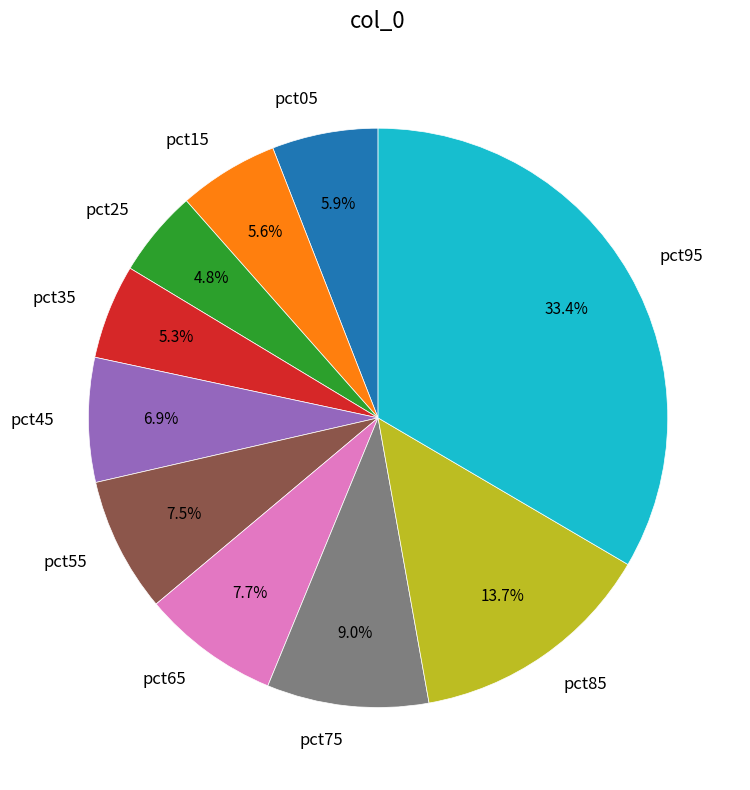

Which has a higher value, pct75 or pct85?

pct85